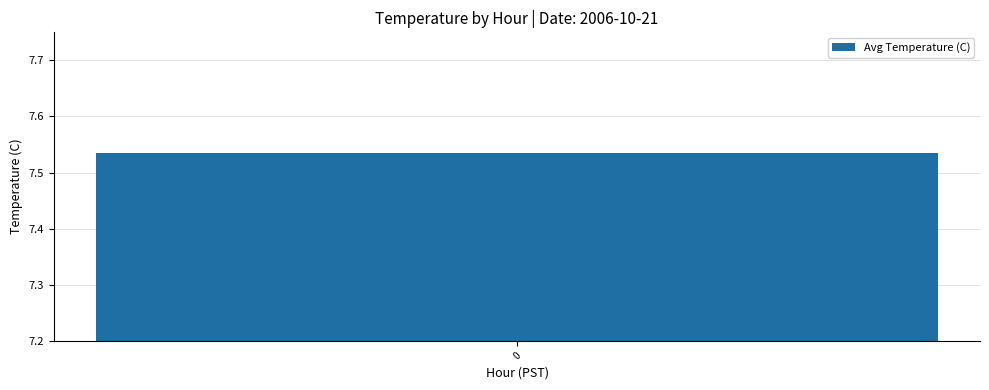

What is the minimum value shown in the chart?

7.5